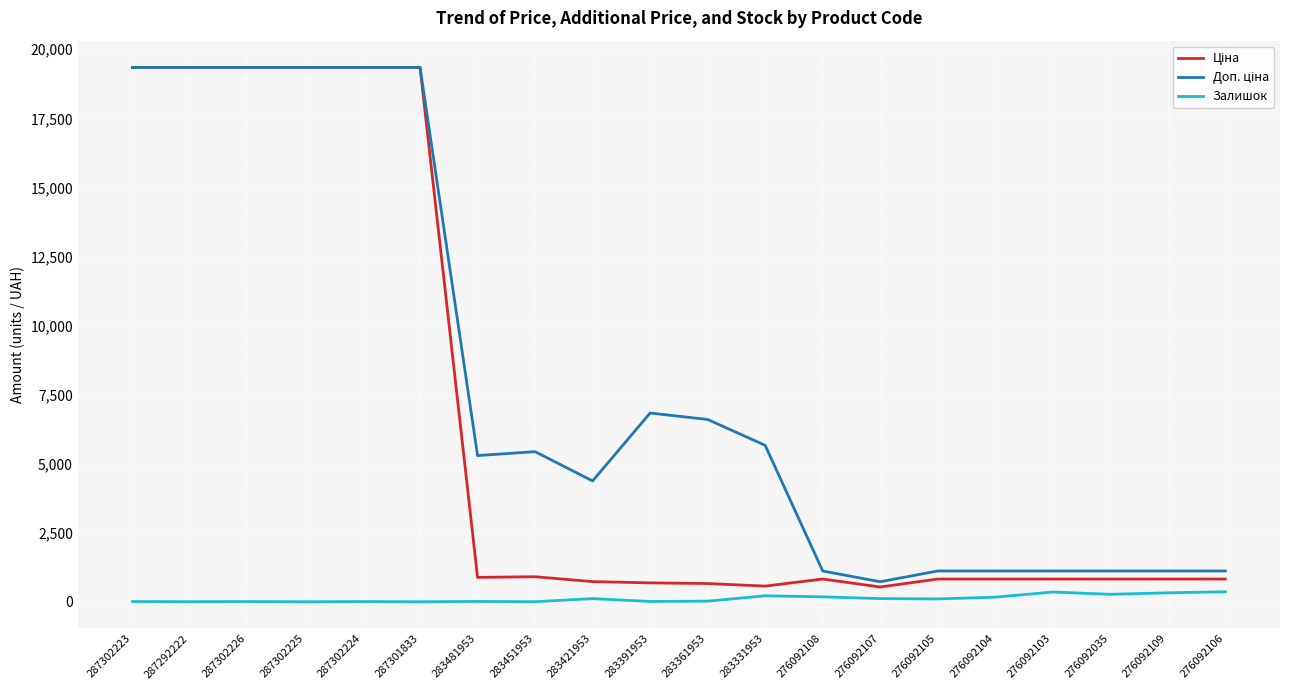

What is the greatest value displayed?

19343.1